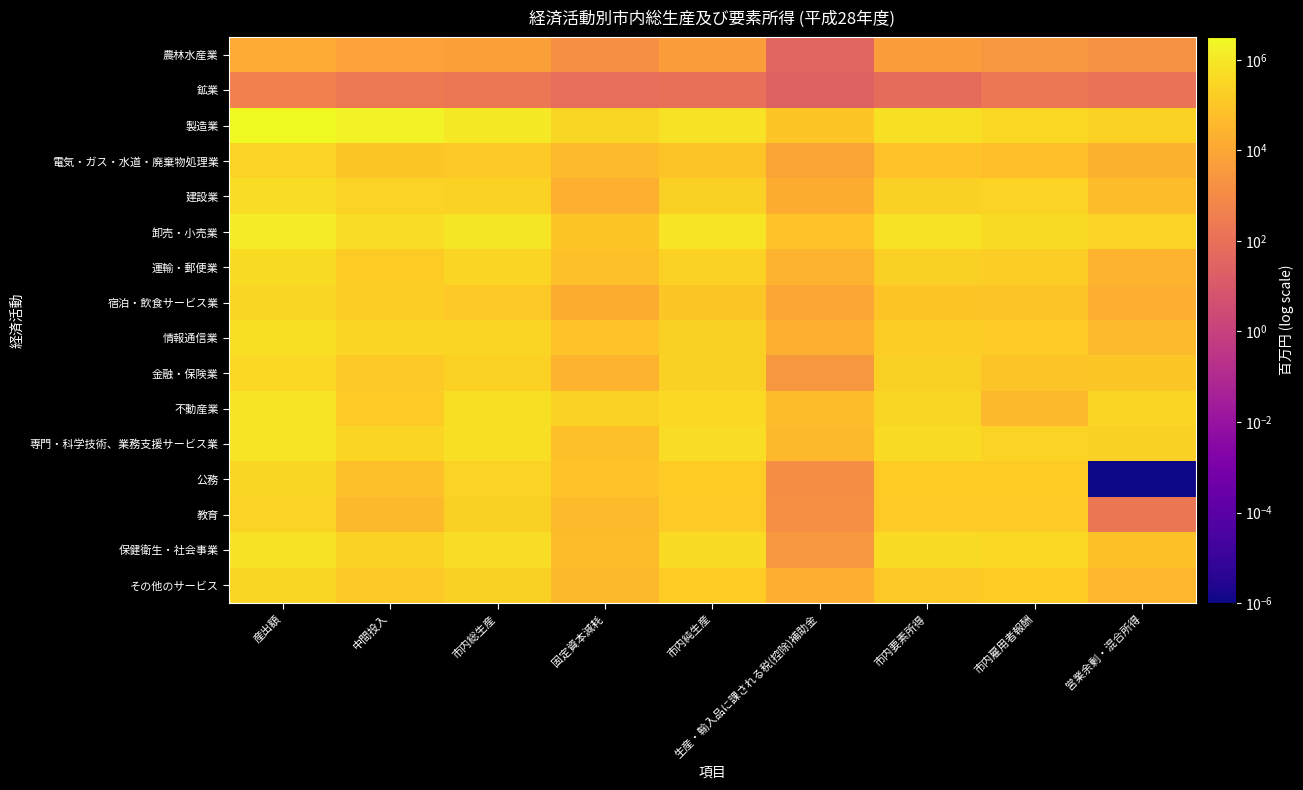

Which label corresponds to the largest value in the chart?

産出額